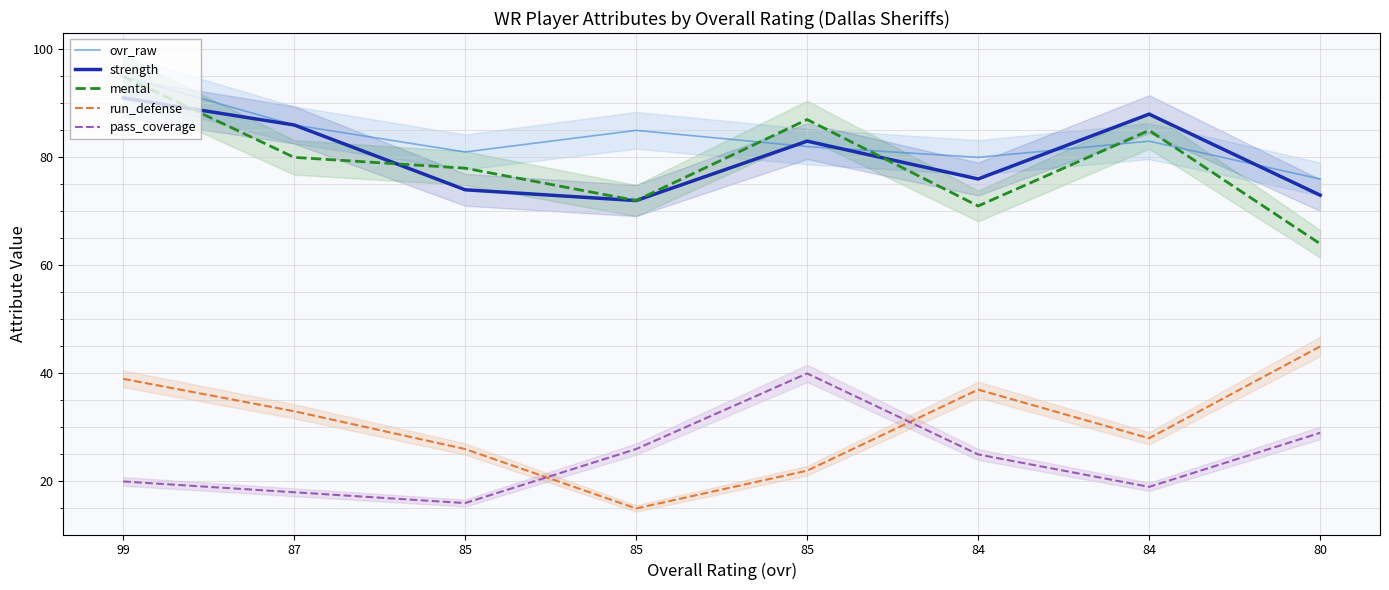

What is the lowest value of the pass_coverage series?

16